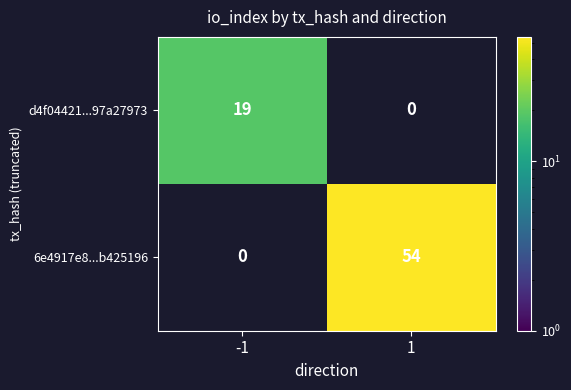

The value of d4f04421...97a27973 at -1 is 6. True or false?

False